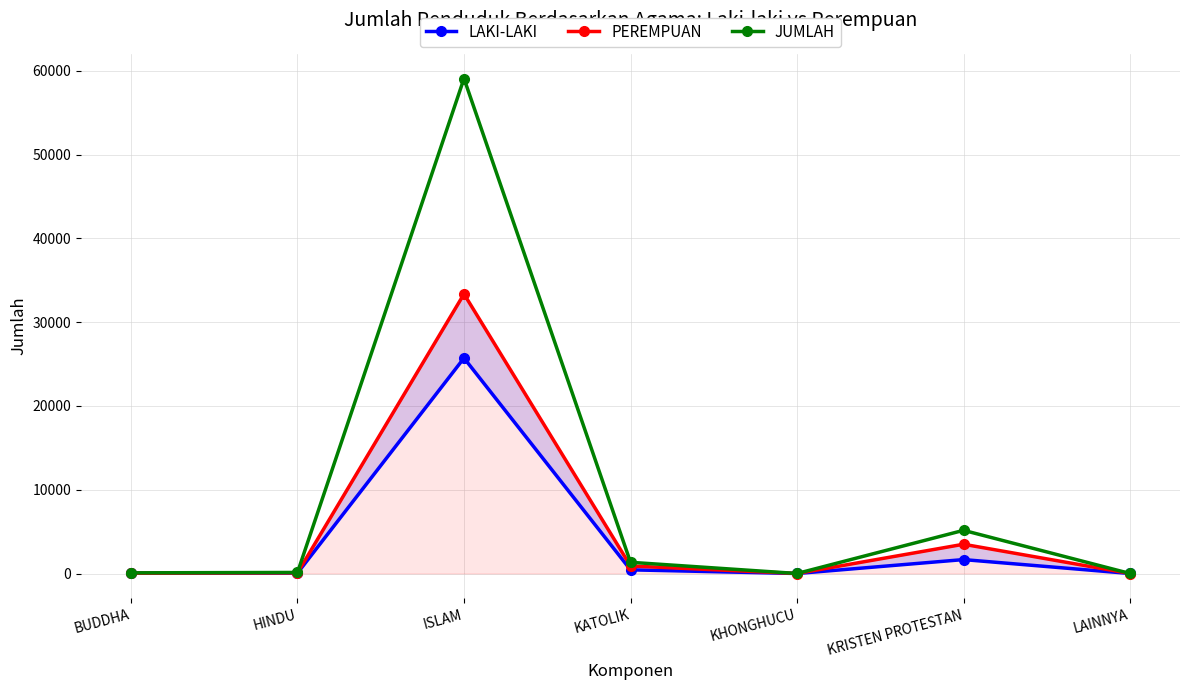

Rank the series at BUDDHA from lowest to highest value.

LAKI-LAKI, PEREMPUAN, JUMLAH